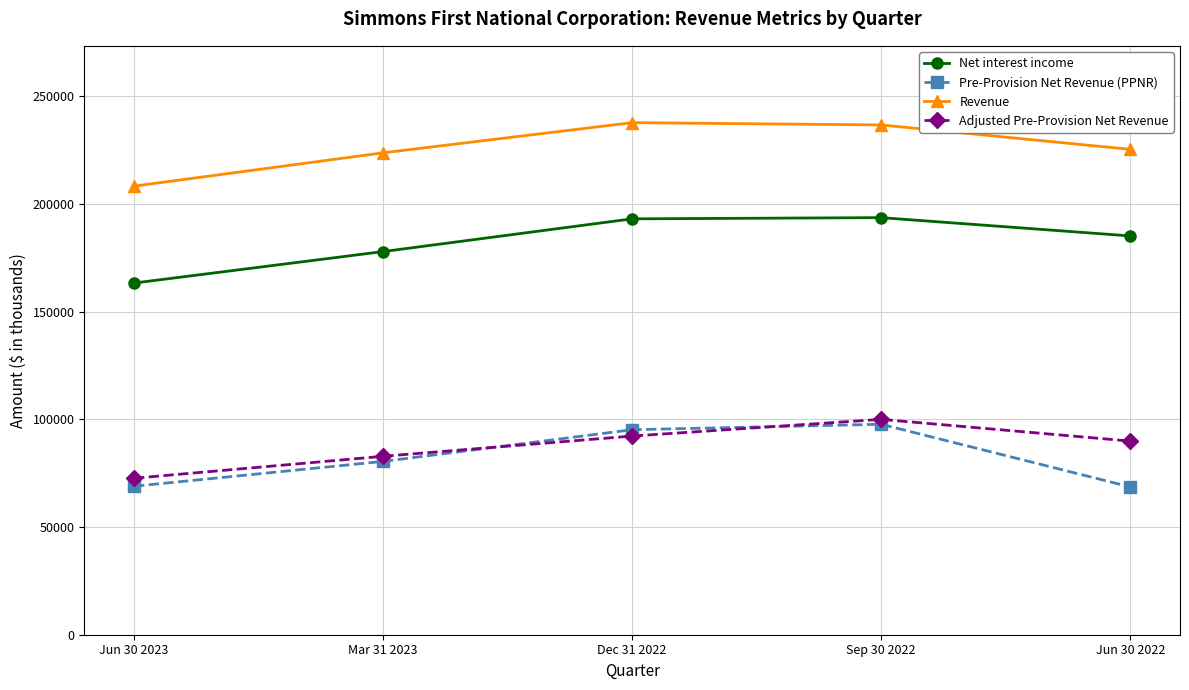

True or false: Revenue and Net interest income cross at least once.

False